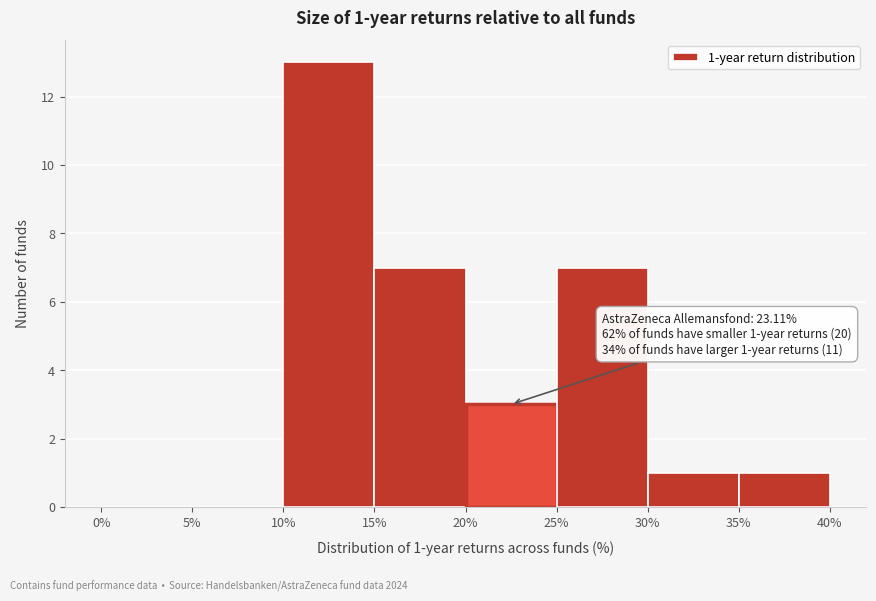

Over which range of the x-axis is the bar tallest?

10% to 15%